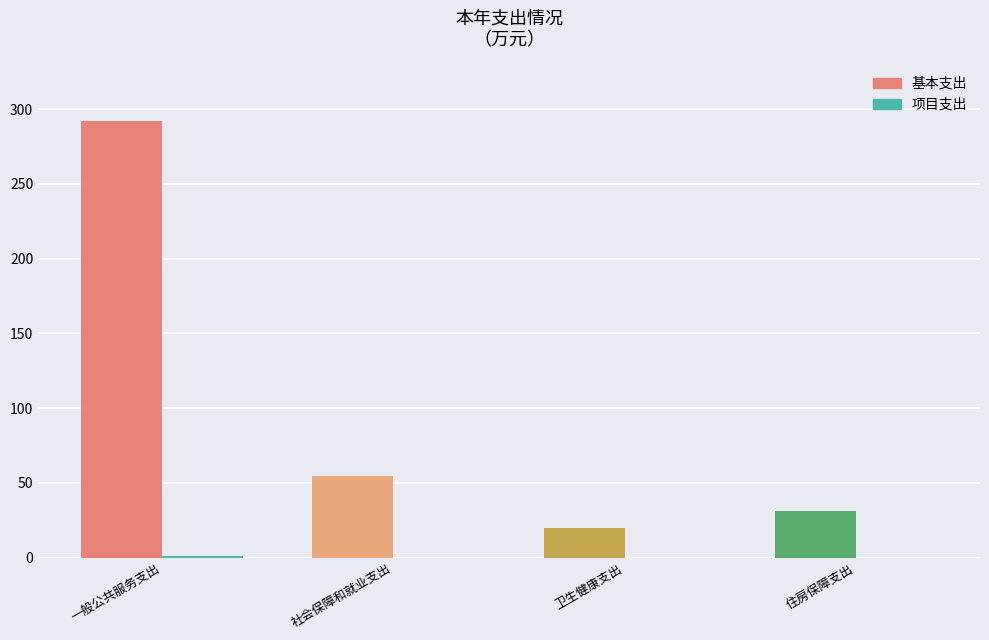

Between 一般公共服务支出 and 卫生健康支出, which series saw the biggest shift?

基本支出